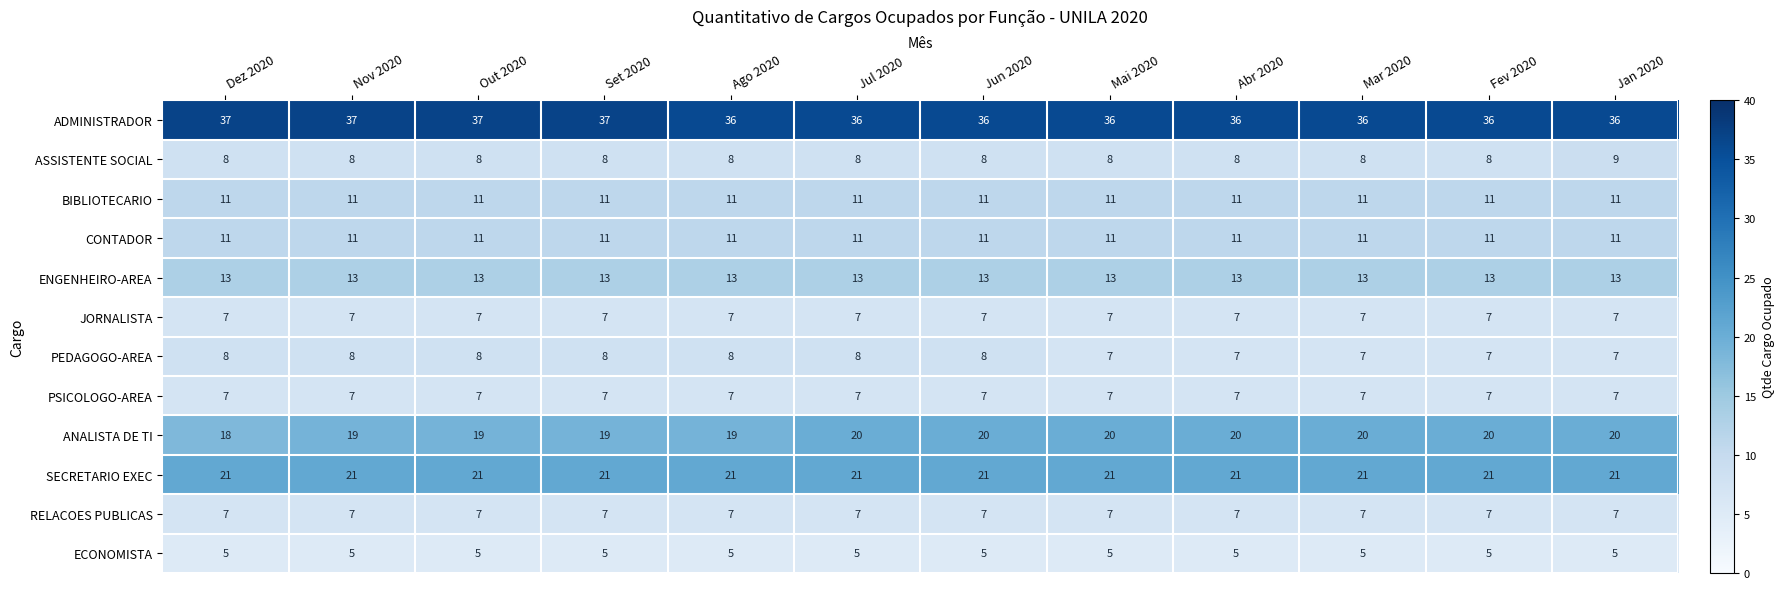

What is the greatest value displayed?

37